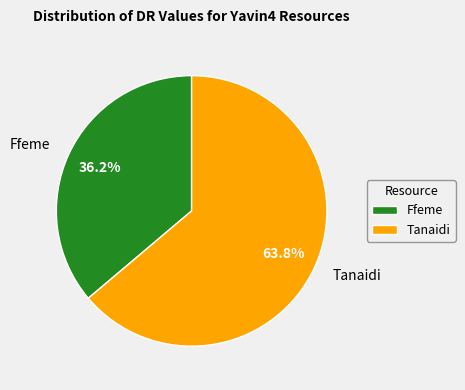

What percentage is the Ffeme slice, to the nearest percent?

36%